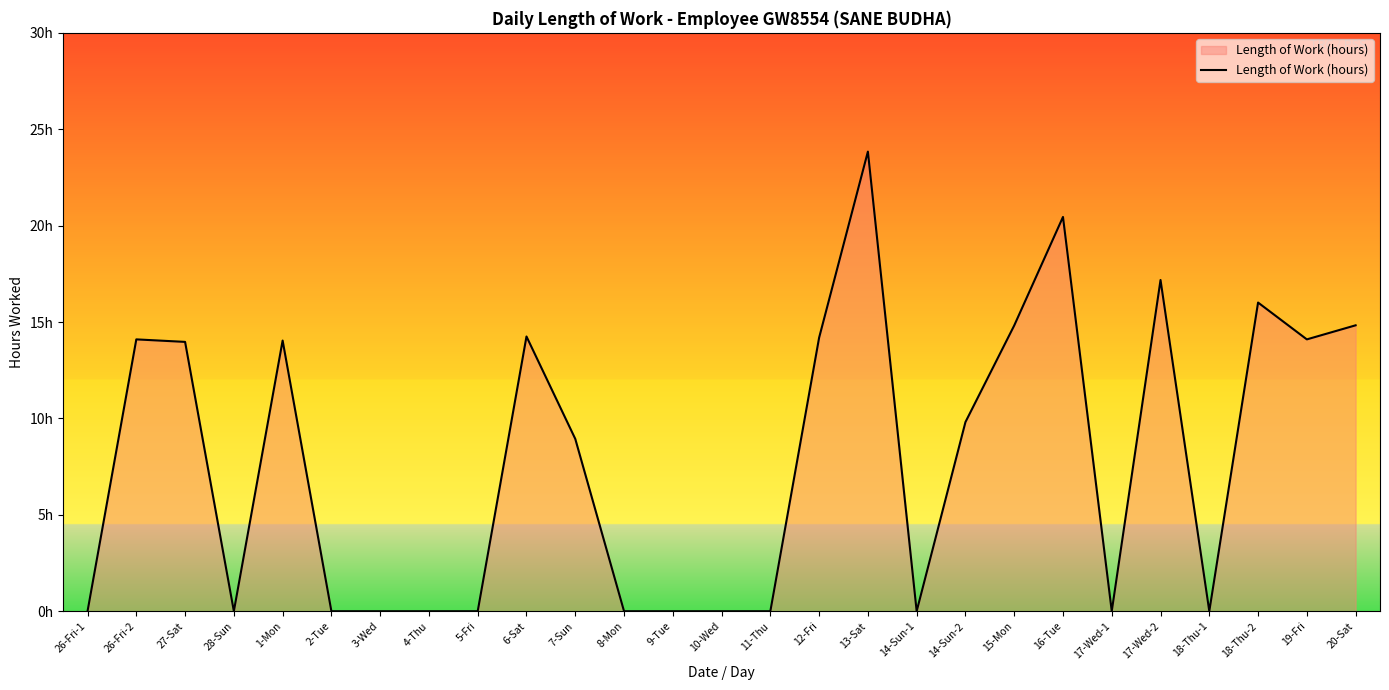

Reading left to right, list all the values displayed in this chart.

0.0	14.1	14.0	0.0	14.0	0.0	0.0	0.0	0.0	14.2	8.9	0.0	0.0	0.0	0.0	14.2	23.8	0.0	9.8	14.8	20.4	0.0	17.2	0.0	16.0	14.1	14.8